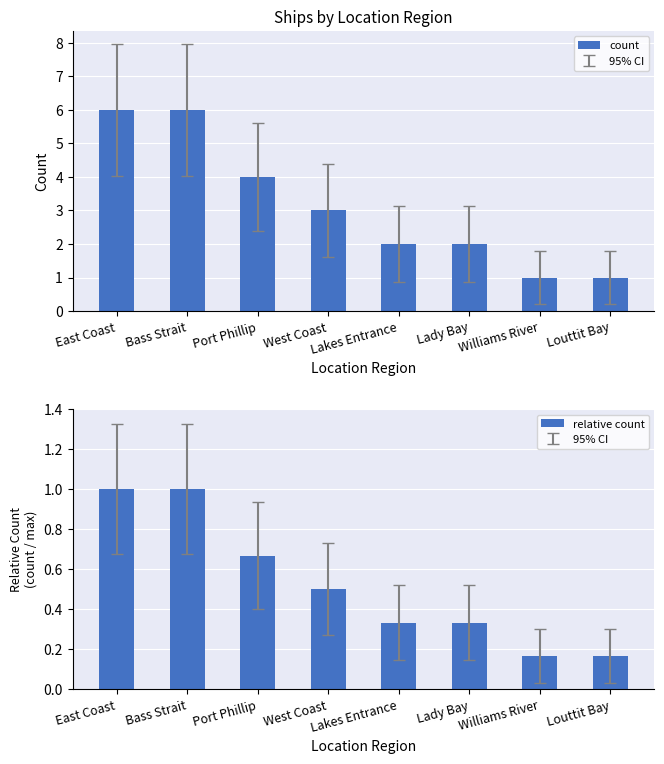

Is it true that count equals 1.0 at Lady Bay?

False